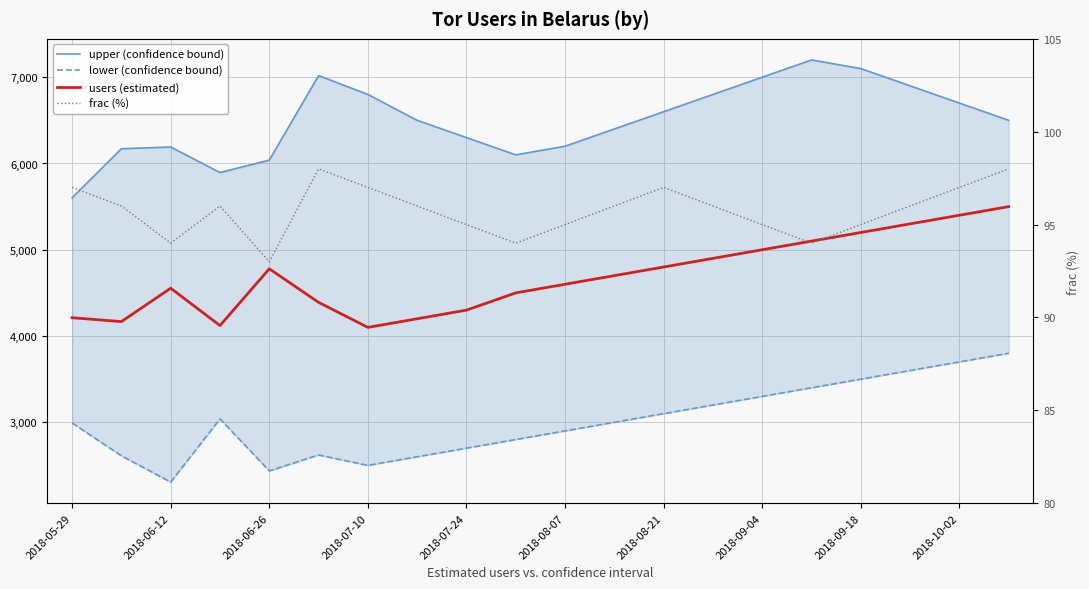

How many interior local valleys does the users (estimated) series have?

3